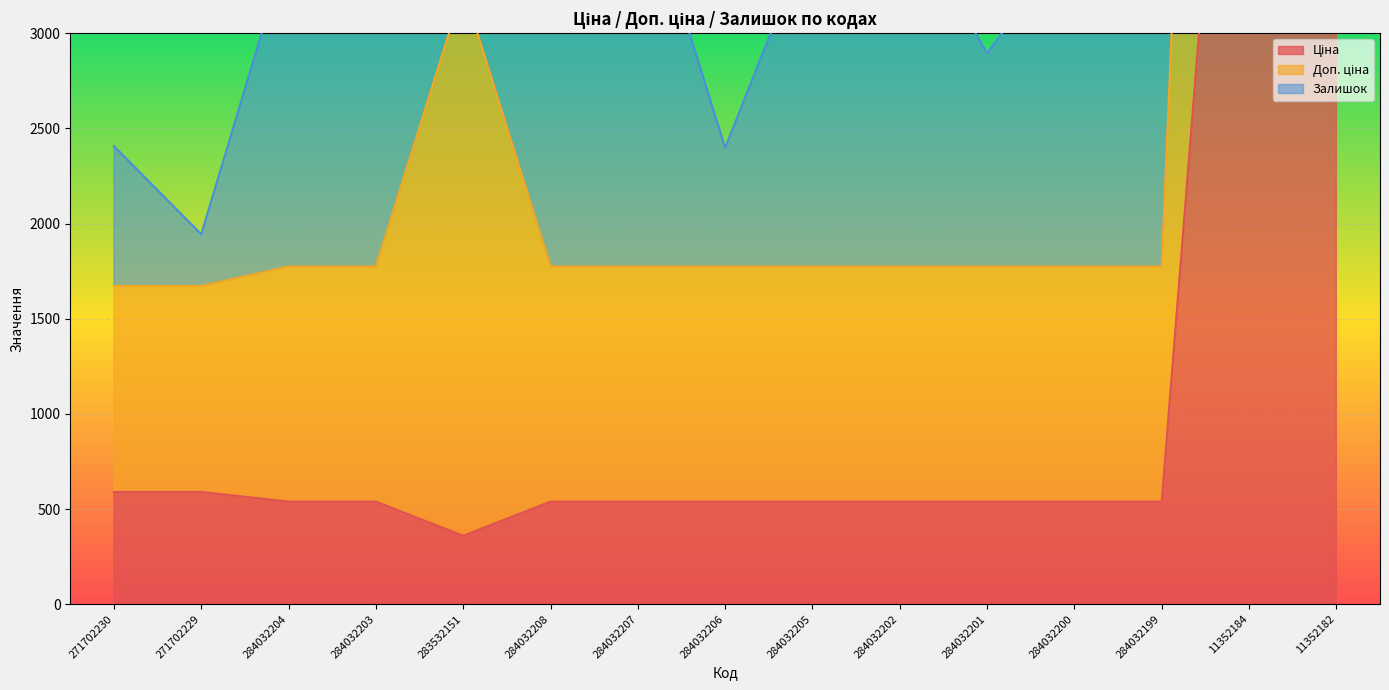

What is the total value across all series at 284032200?

2313.4